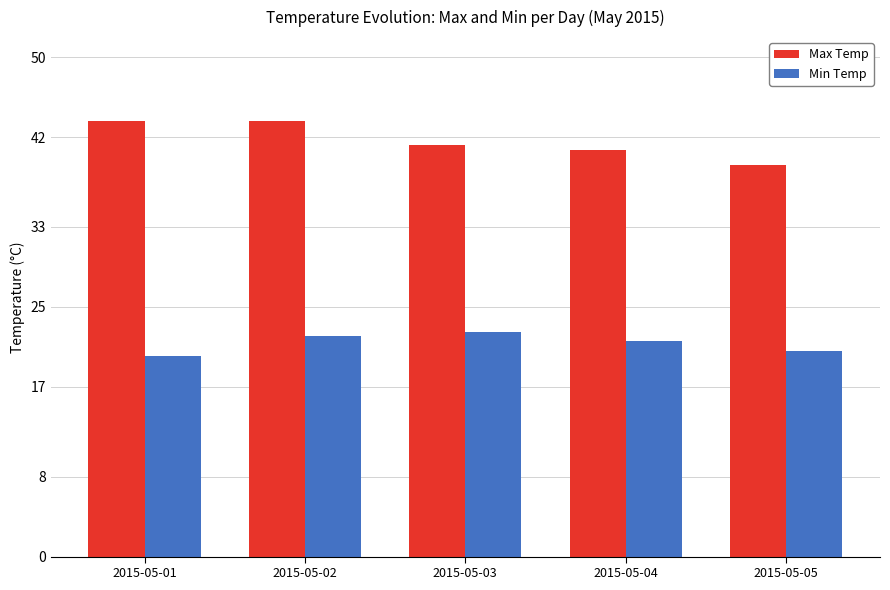

At which label does Min Temp reach its minimum?

2015-05-01